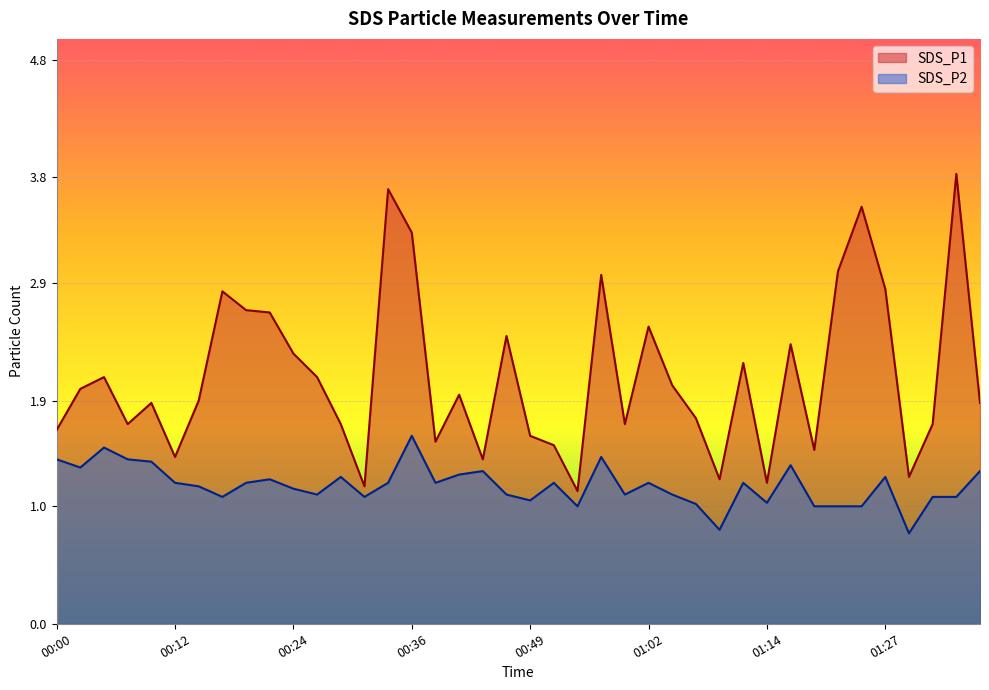

At which category does SDS_P1 reach its first local valley?

00:07